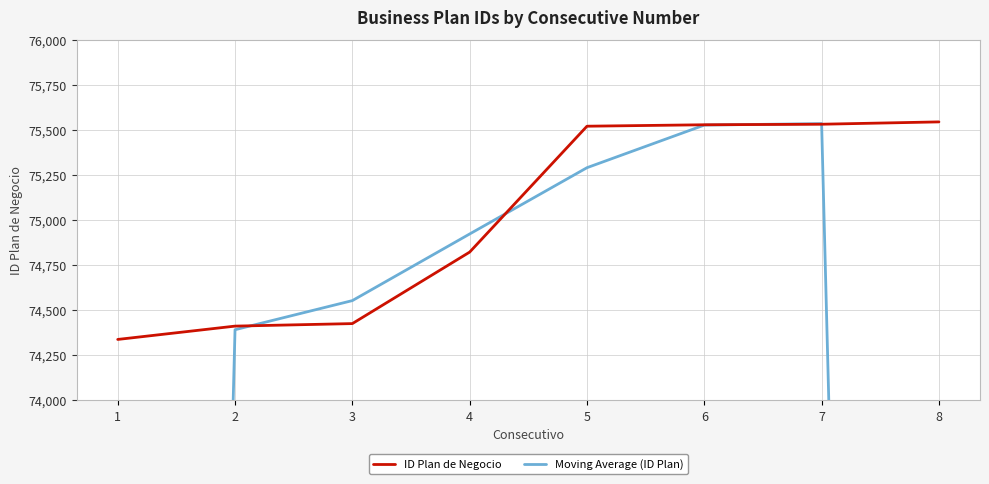

At which category is the sum across all series the highest?

7